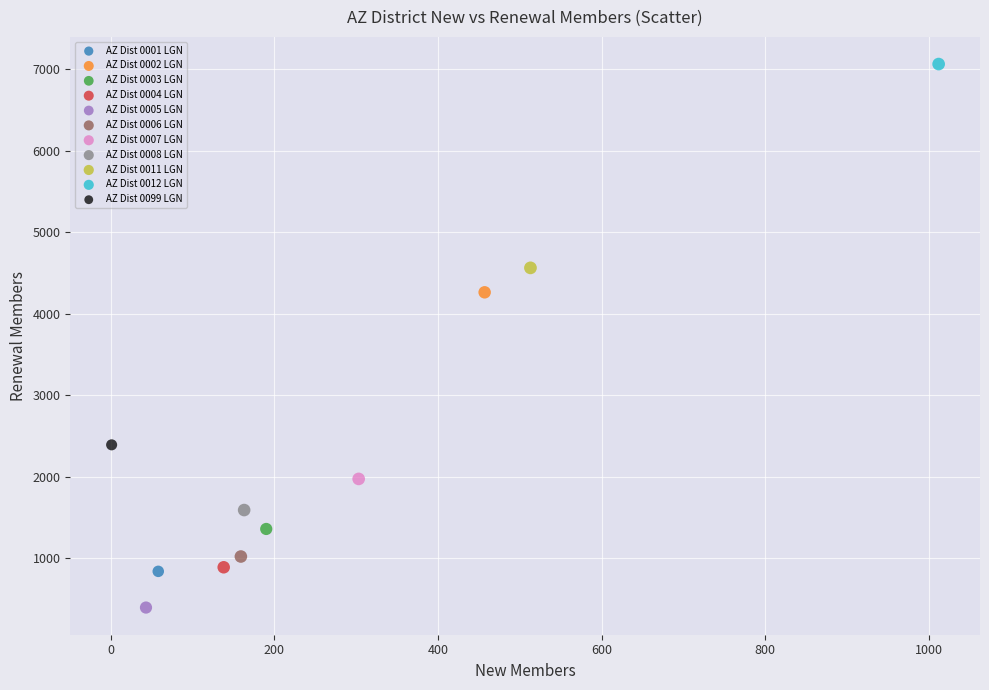

What are all the series names shown in the legend?

AZ Dist 0001 LGN, AZ Dist 0002 LGN, AZ Dist 0003 LGN, AZ Dist 0004 LGN, AZ Dist 0005 LGN, AZ Dist 0006 LGN, AZ Dist 0007 LGN, AZ Dist 0008 LGN, AZ Dist 0011 LGN, AZ Dist 0012 LGN, AZ Dist 0099 LGN